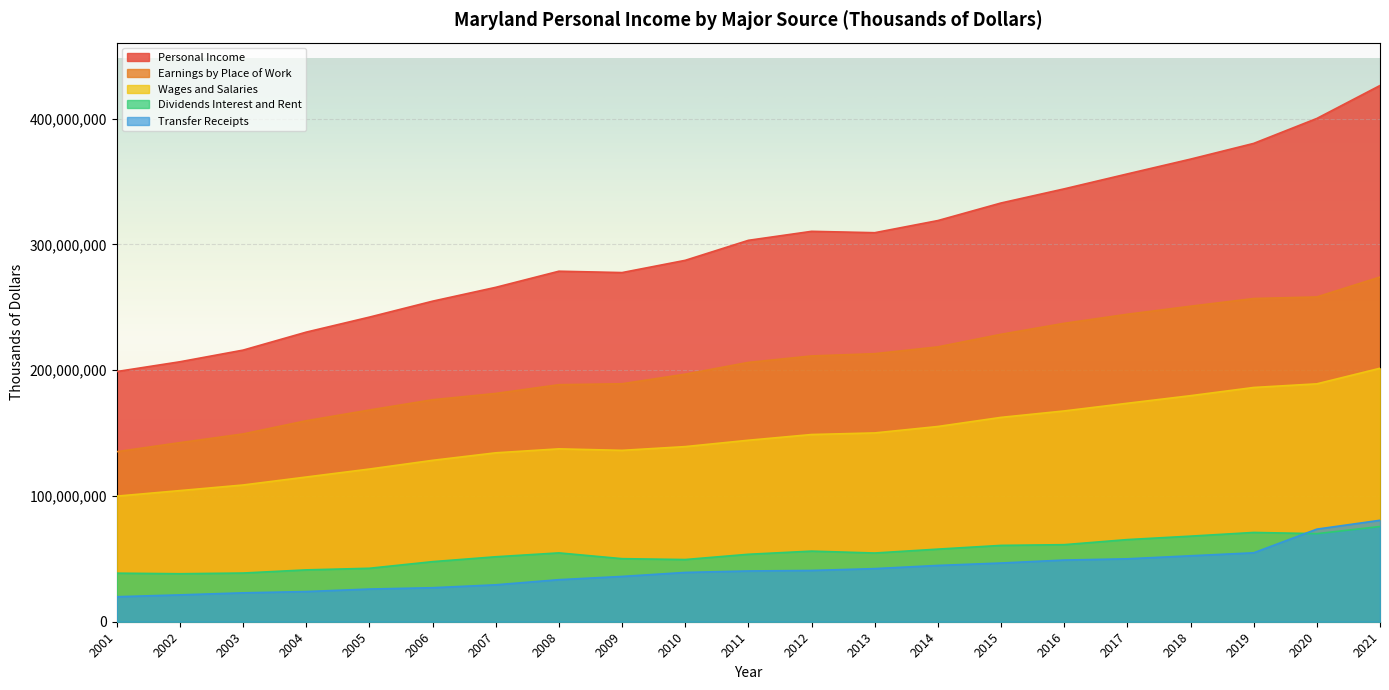

Reading left to right, transcribe all the data shown in this chart.

Personal Income: 2001=198926881	2002=206707343	2003=215973447	2004=230279226	2005=242213966	2006=254883062	2007=265895070	2008=278708349	2009=277623634	2010=287359366	2011=303270094	2012=310420376	2013=309329474	2014=318983090	2015=332956246	2016=344195091	2017=356078970	2018=367831289	2019=380342055	2020=400176131	2021=426367416
Earnings by Place of Work: 2001=135214123	2002=142403064	2003=149320884	2004=159812577	2005=168343105	2006=176502450	2007=181517421	2008=188471406	2009=189217790	2010=196844218	2011=206188766	2012=211335299	2013=213122352	2014=218545012	2015=228546962	2016=237280340	2017=244491363	2018=250864897	2019=256995653	2020=258242481	2021=274082783
Wages and Salaries: 2001=99865656	2002=104278920	2003=108722974	2004=115065731	2005=121408261	2006=128329742	2007=134316950	2008=137459815	2009=136266469	2010=139246575	2011=144309787	2012=148855709	2013=150129242	2014=155246670	2015=162492469	2016=167604837	2017=173713277	2018=179741438	2019=186264301	2020=189154196	2021=201542859
Dividends Interest and Rent: 2001=38614611	2002=38157583	2003=38720501	2004=41225767	2005=42503505	2006=47772252	2007=51649536	2008=54734398	2009=50138960	2010=49453437	2011=53630476	2012=56139475	2013=54636338	2014=57732960	2015=60696923	2016=61268475	2017=65312841	2018=68048277	2019=70994103	2020=70023572	2021=75696252
Transfer Receipts: 2001=19876558	2002=21349685	2003=22982456	2004=23994822	2005=25983818	2006=27037283	2007=29354067	2008=33431772	2009=36015805	2010=39193880	2011=40354720	2012=40768066	2013=42220931	2014=44758038	2015=46682375	2016=49035653	2017=50028891	2018=52433427	2019=54811371	2020=73622141	2021=80663120